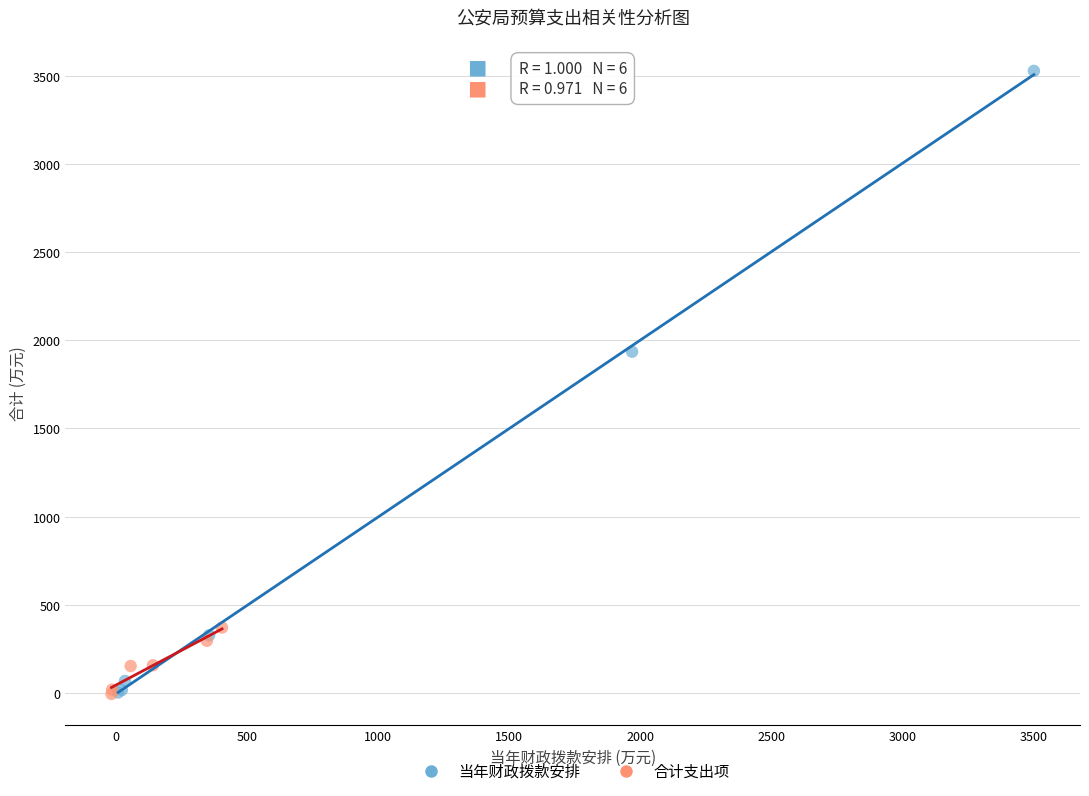

Which series has the largest Y range (max minus min)?

当年财政拨款安排